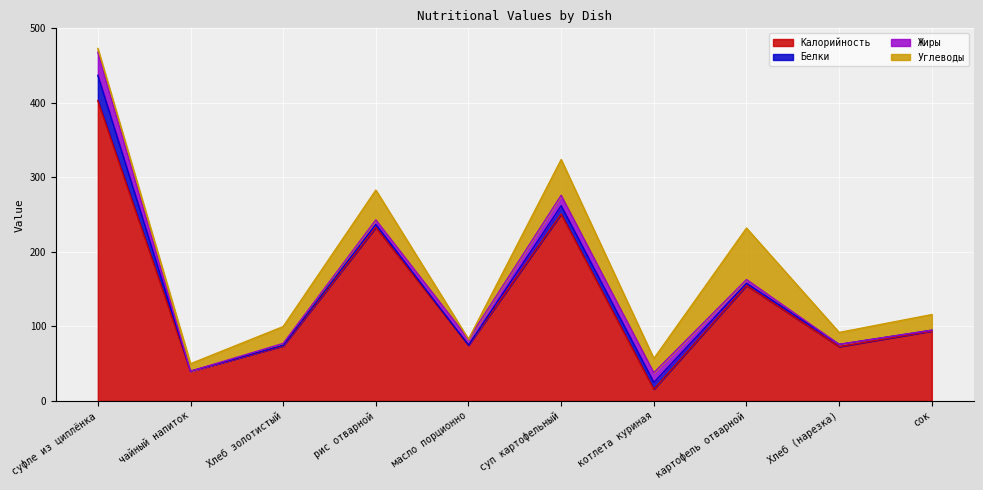

At which category does the chart reach its minimum across all series?

чайный напиток